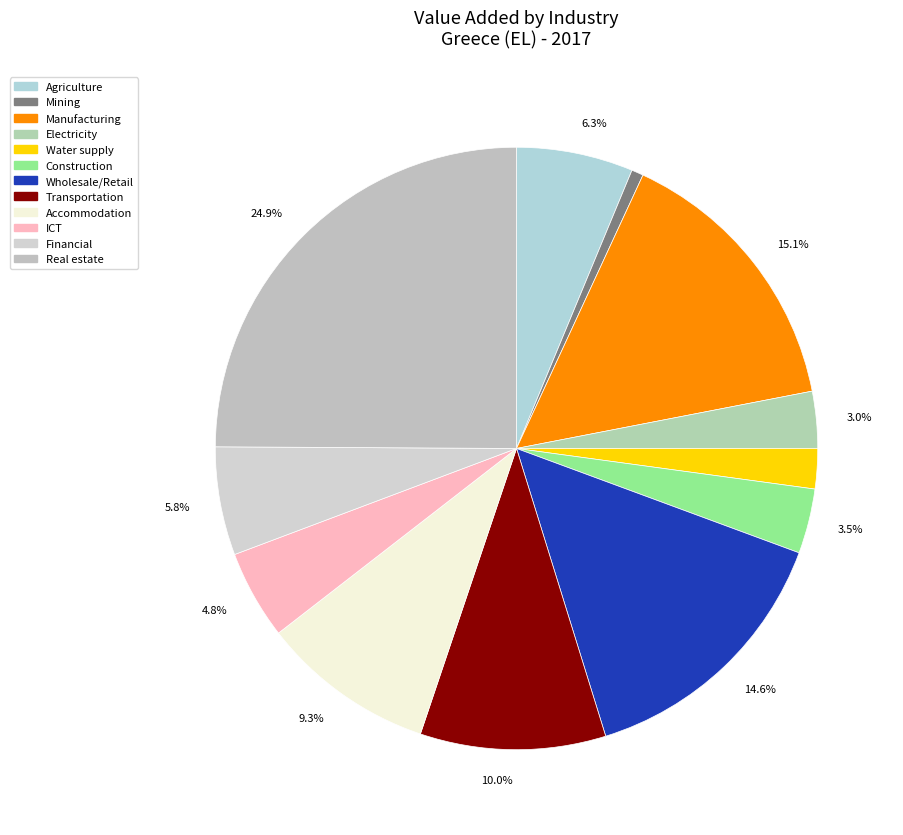

How many segments does this pie chart have?

12